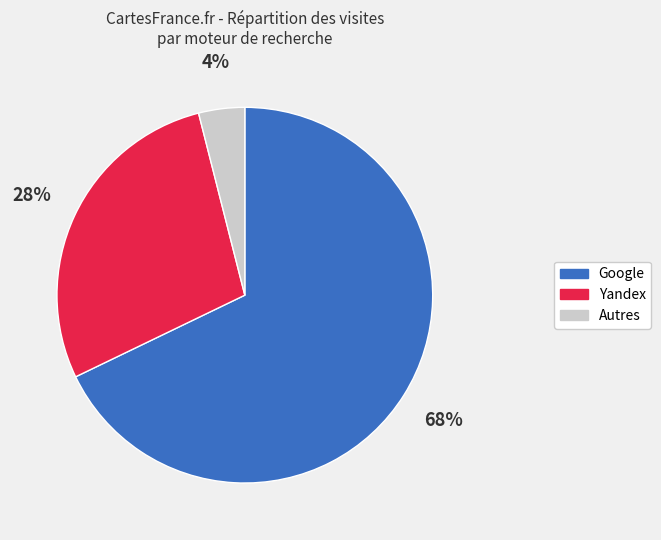

True or false: Yandex accounts for 22% of the total.

False